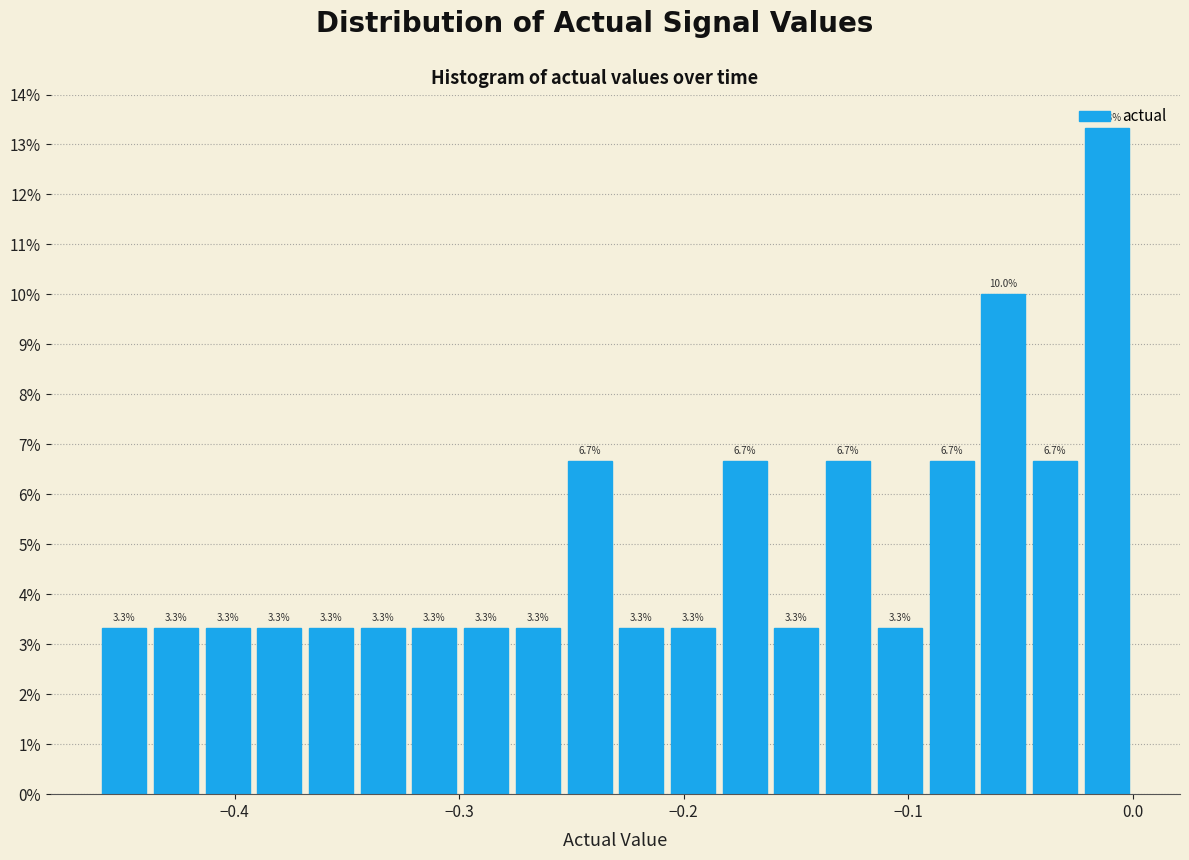

Around what value on the x-axis is the tallest bar? Give the approximate position of its centre, as read against the axis.

-0.01